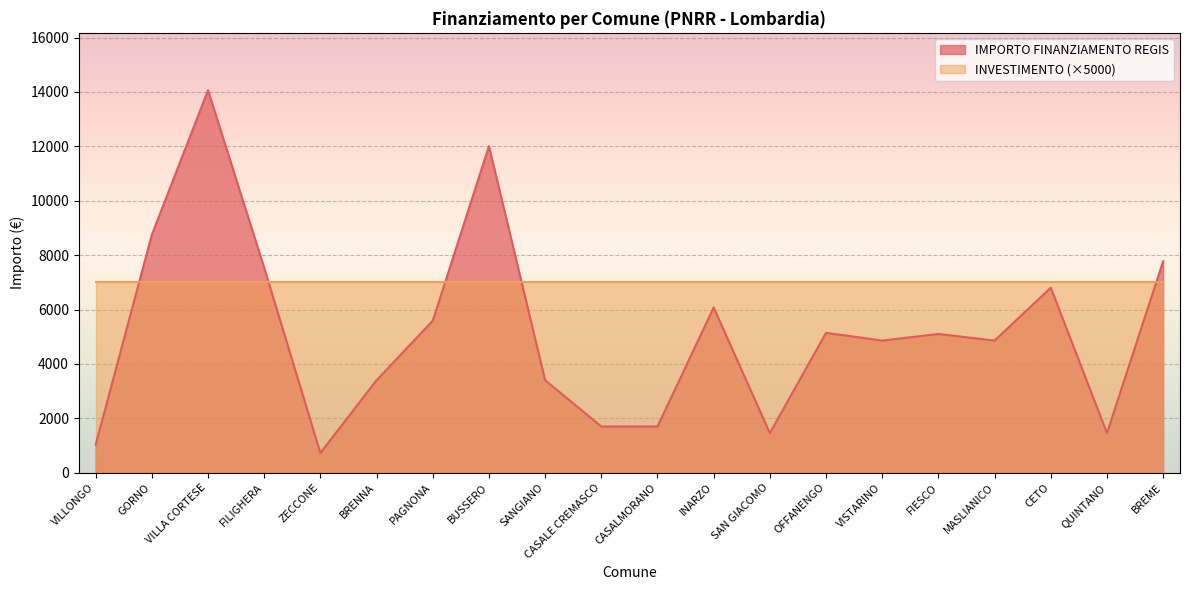

List the labels in order of value, largest first.

VILLA CORTESE, BUSSERO, GORNO, BREME, FILIGHERA, CETO, INARZO, PAGNONA, OFFANENGO, FIESCO, VISTARINO, MASLIANICO, BRENNA, SANGIANO, CASALE CREMASCO, CASALMORANO, SAN GIACOMO, QUINTANO, VILLONGO, ZECCONE